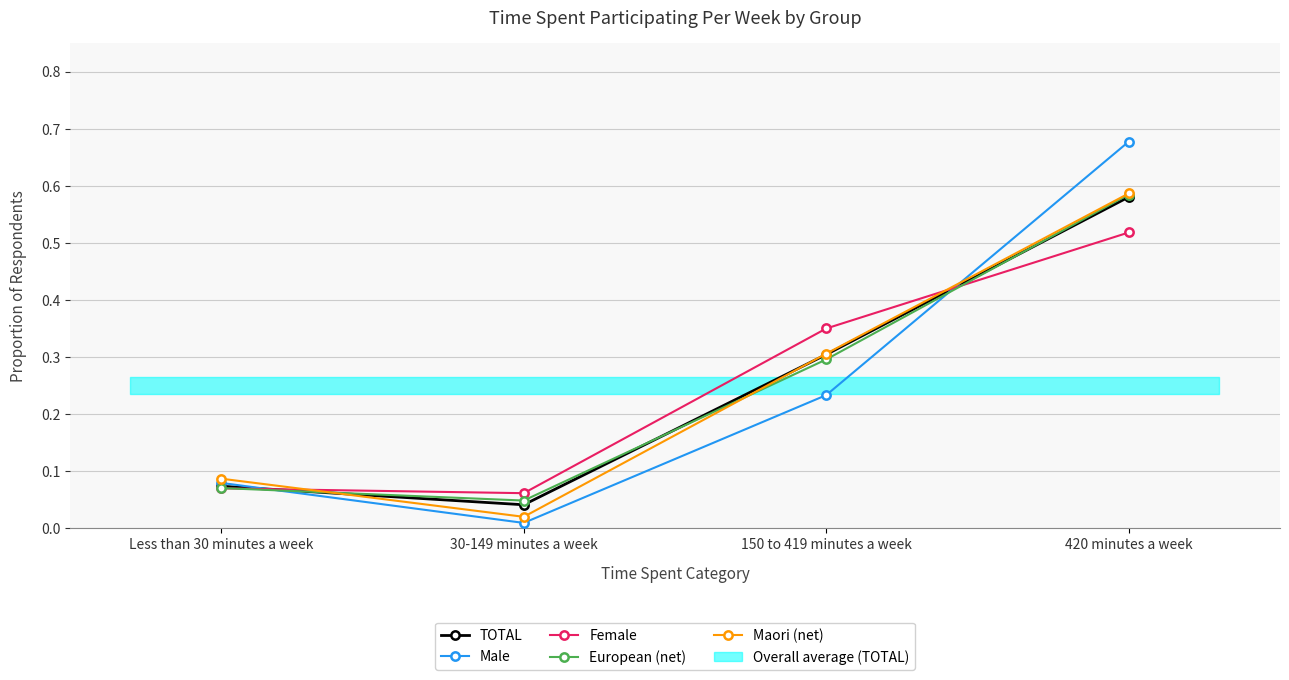

In Male, how many points are lower than both neighbors (excluding endpoints)?

1